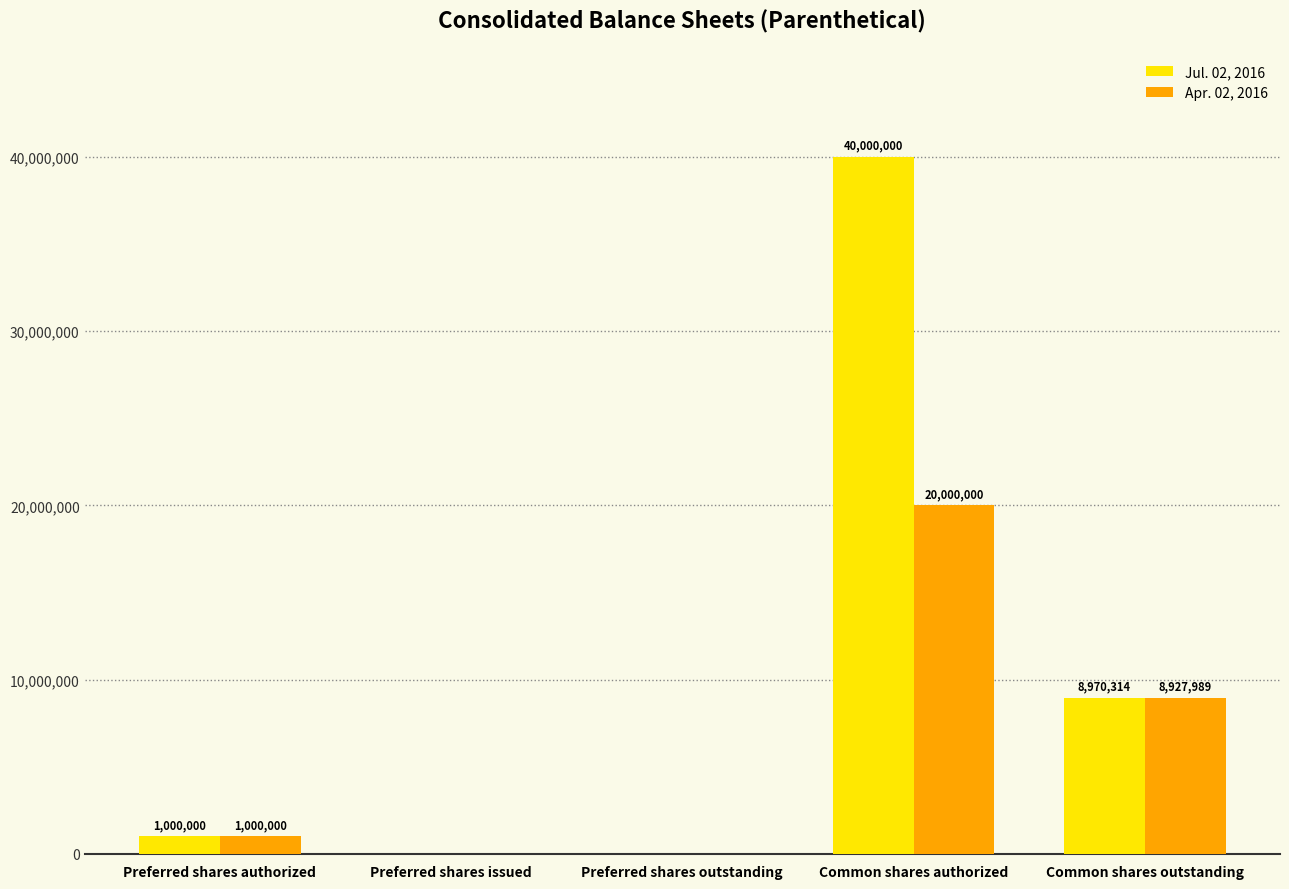

What is the greatest value displayed?

40000000